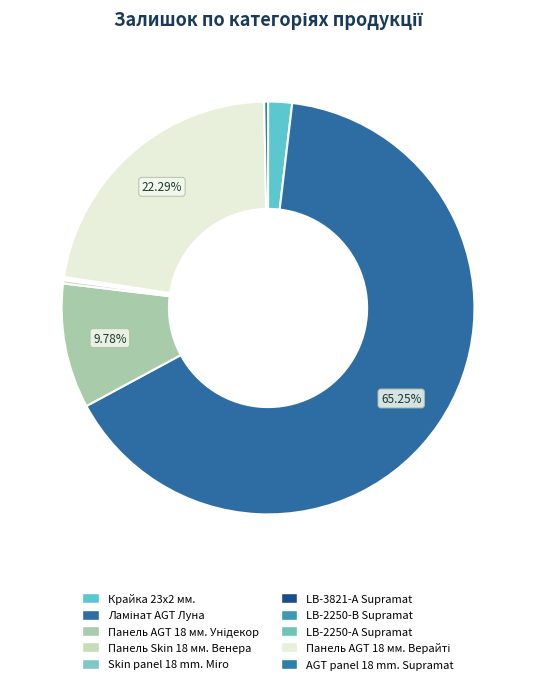

Which slice is the largest?

Ламінат AGT Луна